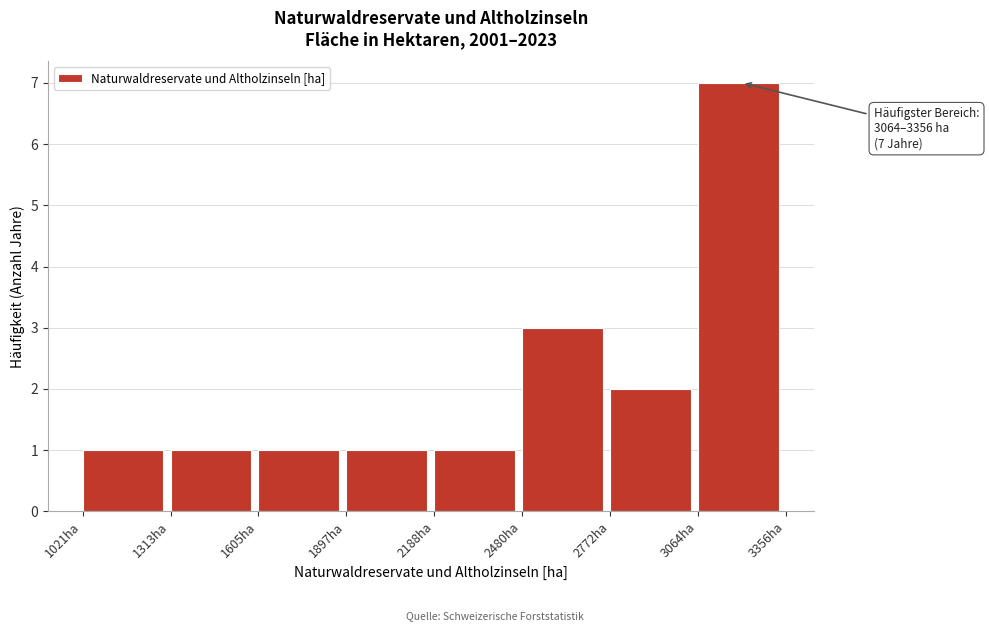

Over which range of the x-axis is the bar tallest?

3050 to 3350